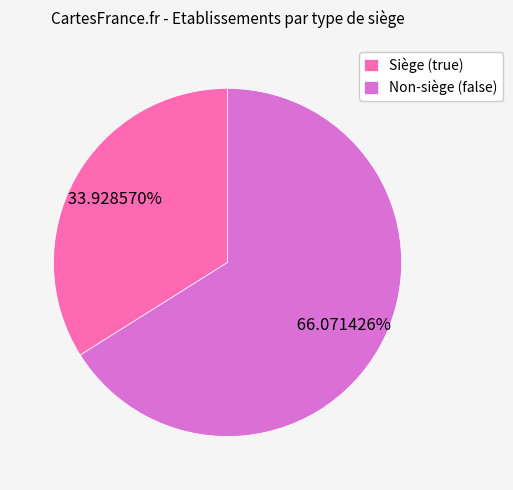

Do Non-siège (false) and Siège (true) together represent more than half of the pie?

Yes